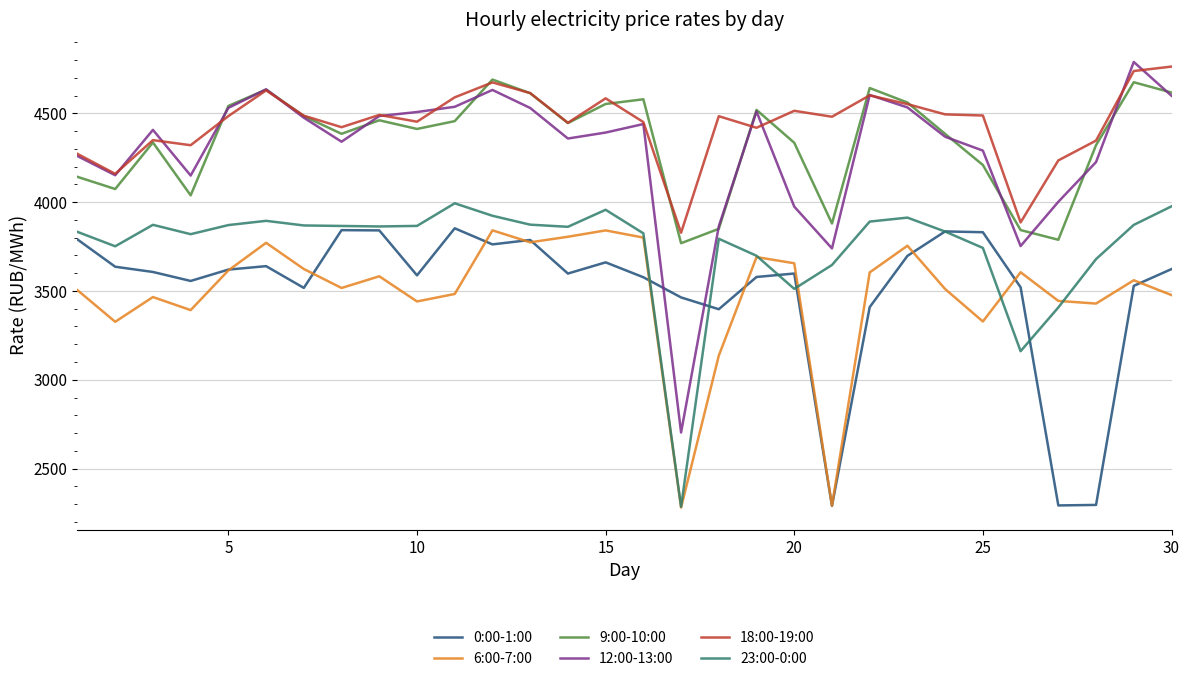

True or false: 12:00-13:00 and 6:00-7:00 cross at least once.

False